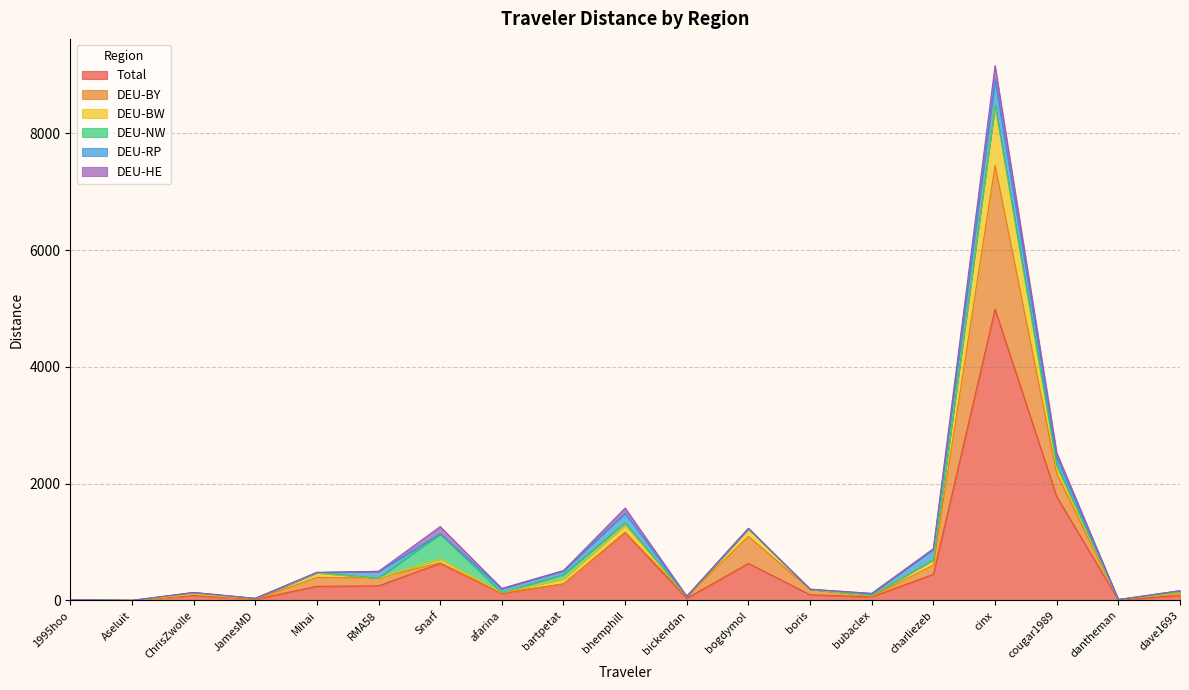

Rank the series by their maximum value, from lowest to highest.

DEU-HE, DEU-RP, DEU-NW, DEU-BW, DEU-BY, Total